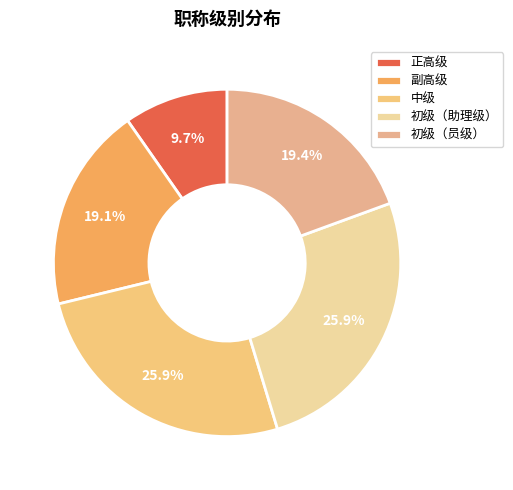

What is the smallest slice in the pie chart?

正高级